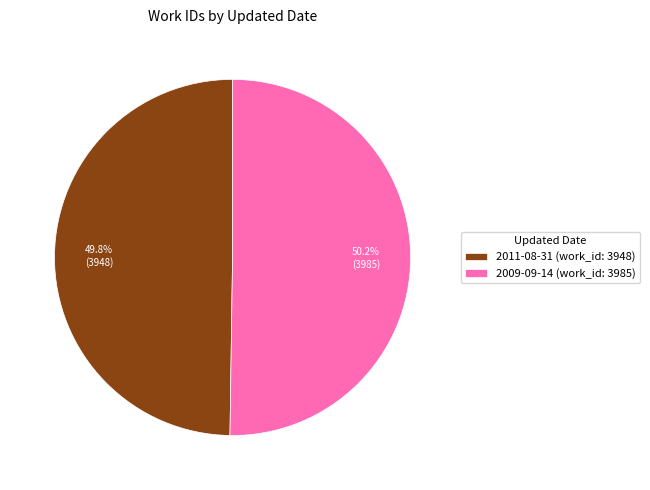

Does any single category account for the majority?

Yes